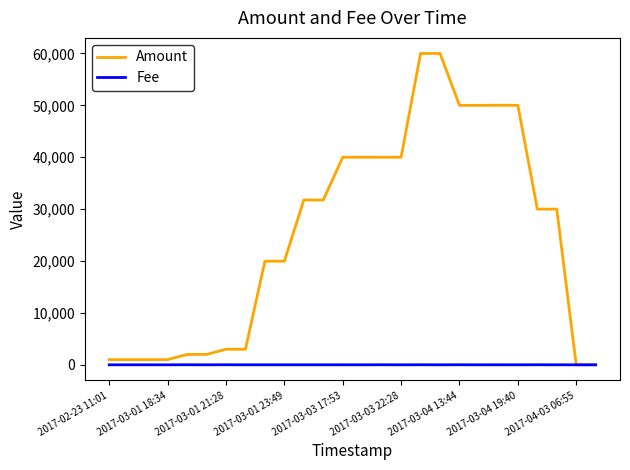

List the series in order of their overall mean, highest first.

Amount, Fee